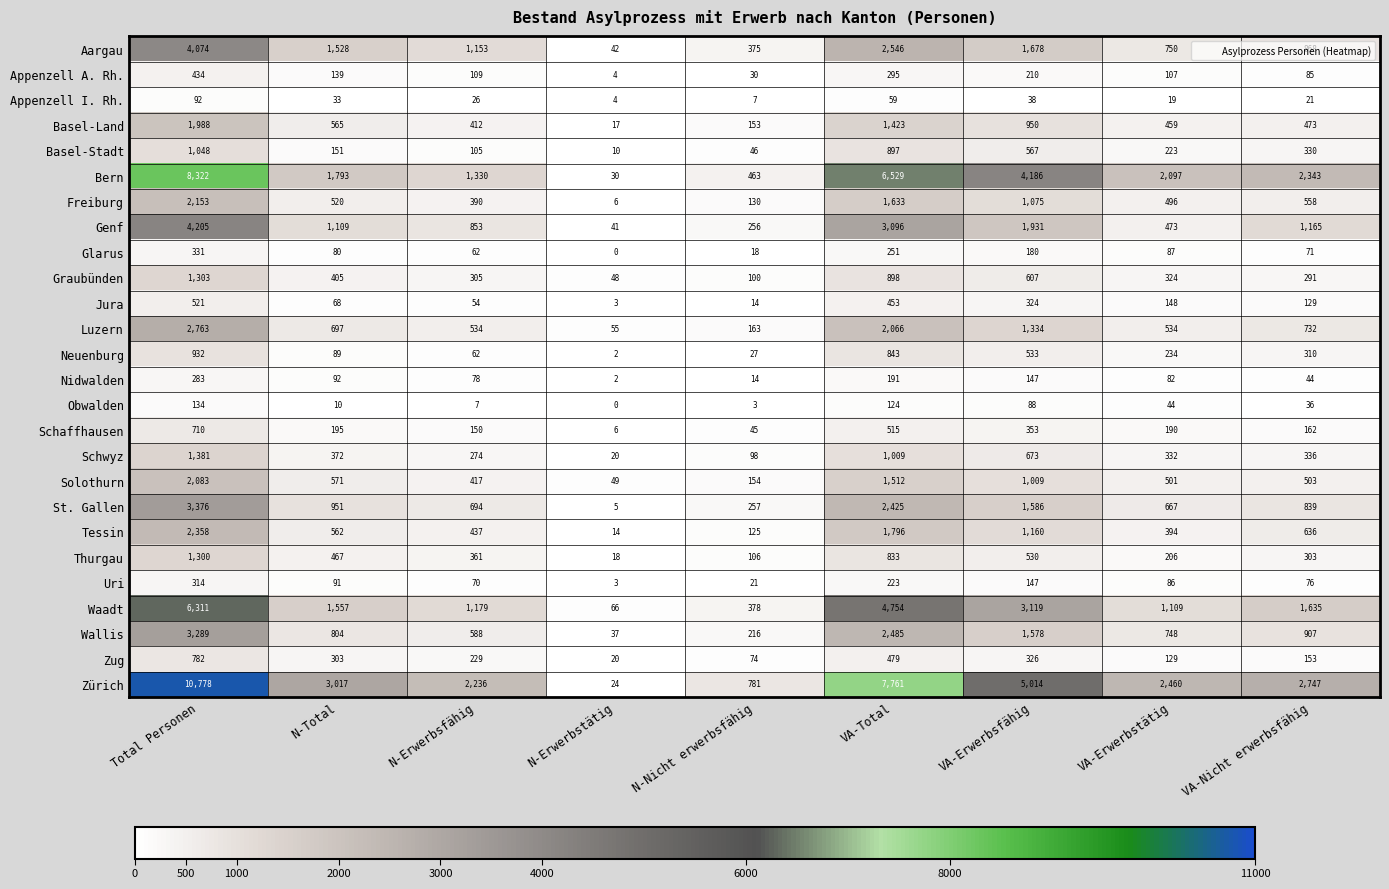

What is the average value of the Genf series?

1459